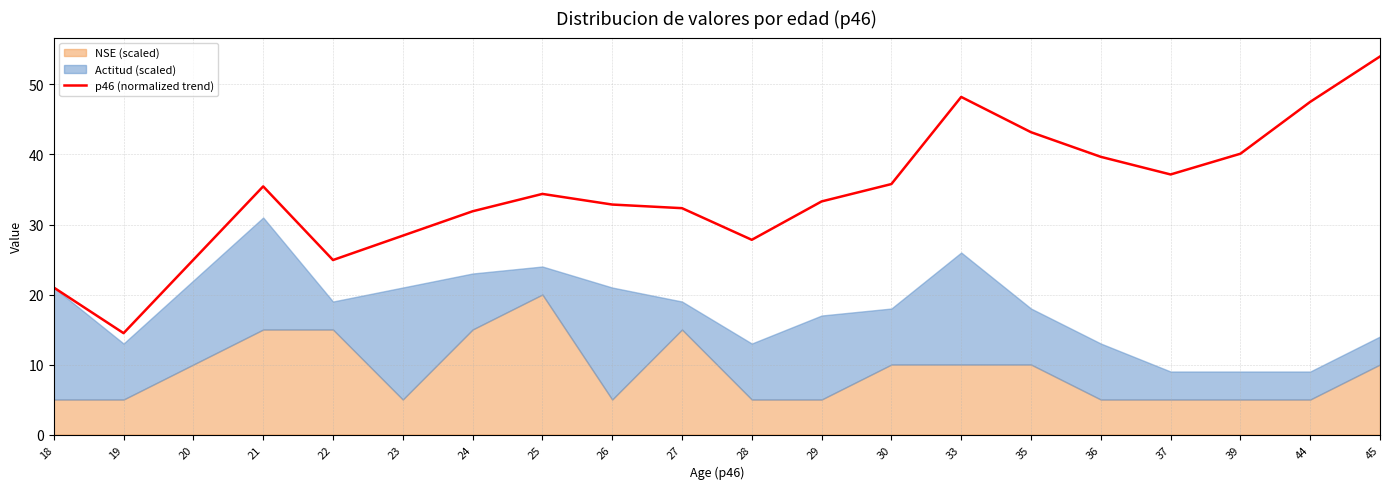

Reading right to left, transcribe all the data shown in this chart.

54.0	47.5	40.1	37.1	39.7	43.2	48.2	35.8	33.3	27.8	32.3	32.9	34.4	31.9	28.4	24.9	35.4	25.0	14.5	21.0